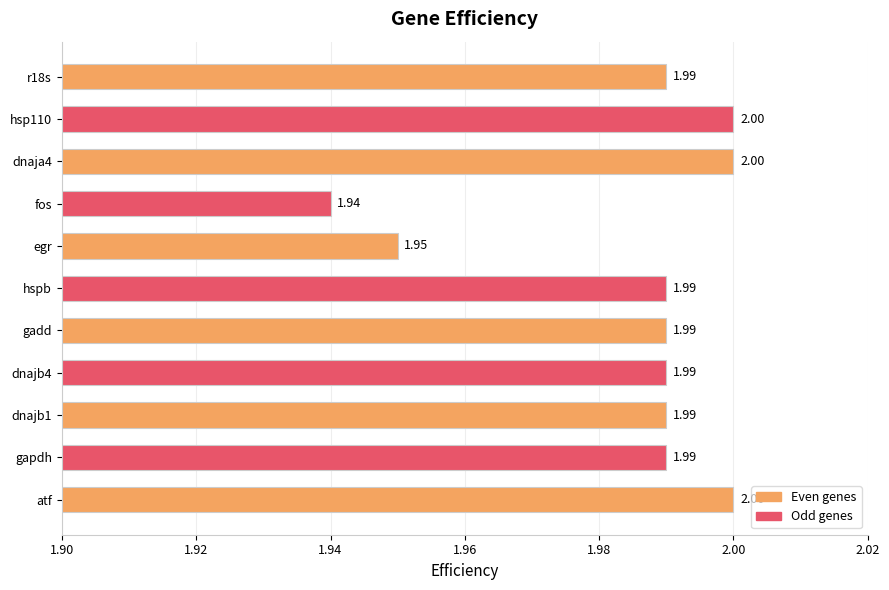

Count the values in the range 1 to 2.

11